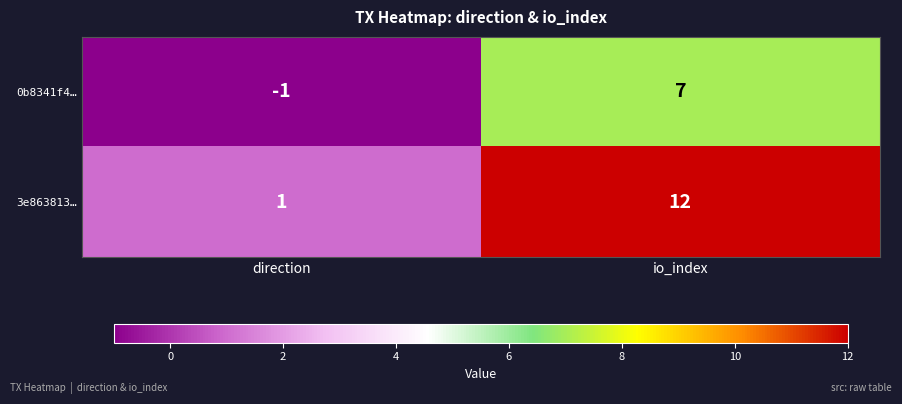

What is the sum of the 0b8341f4… values at direction and io_index?

6